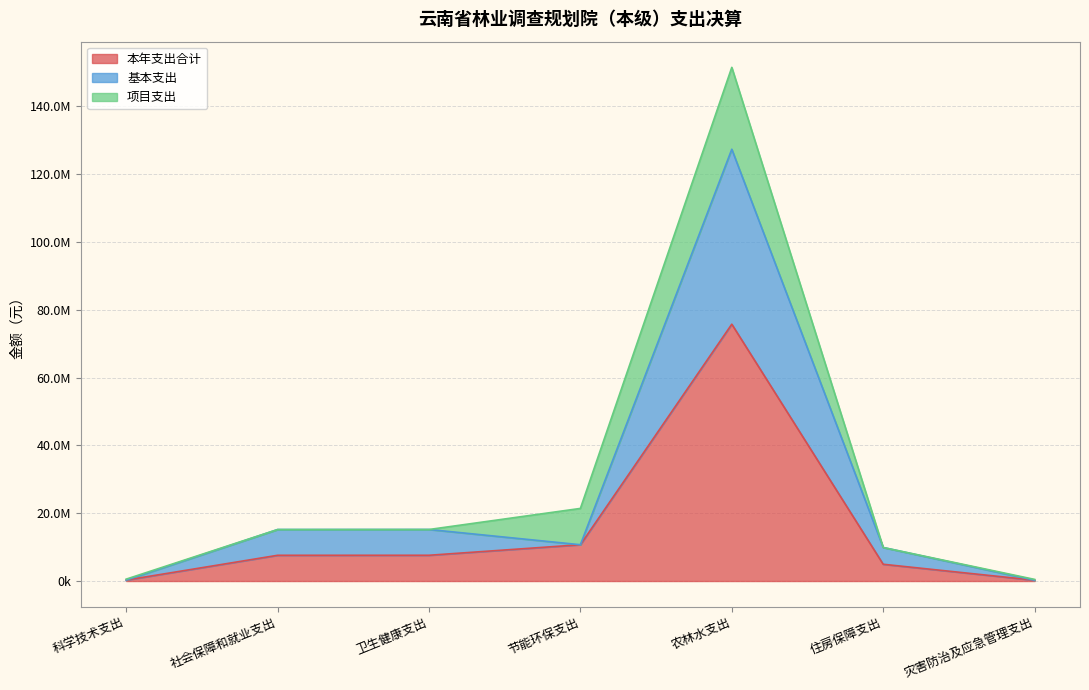

What is the difference between the 基本支出 values at 灾害防治及应急管理支出 and 社会保障和就业支出?

14937337.4